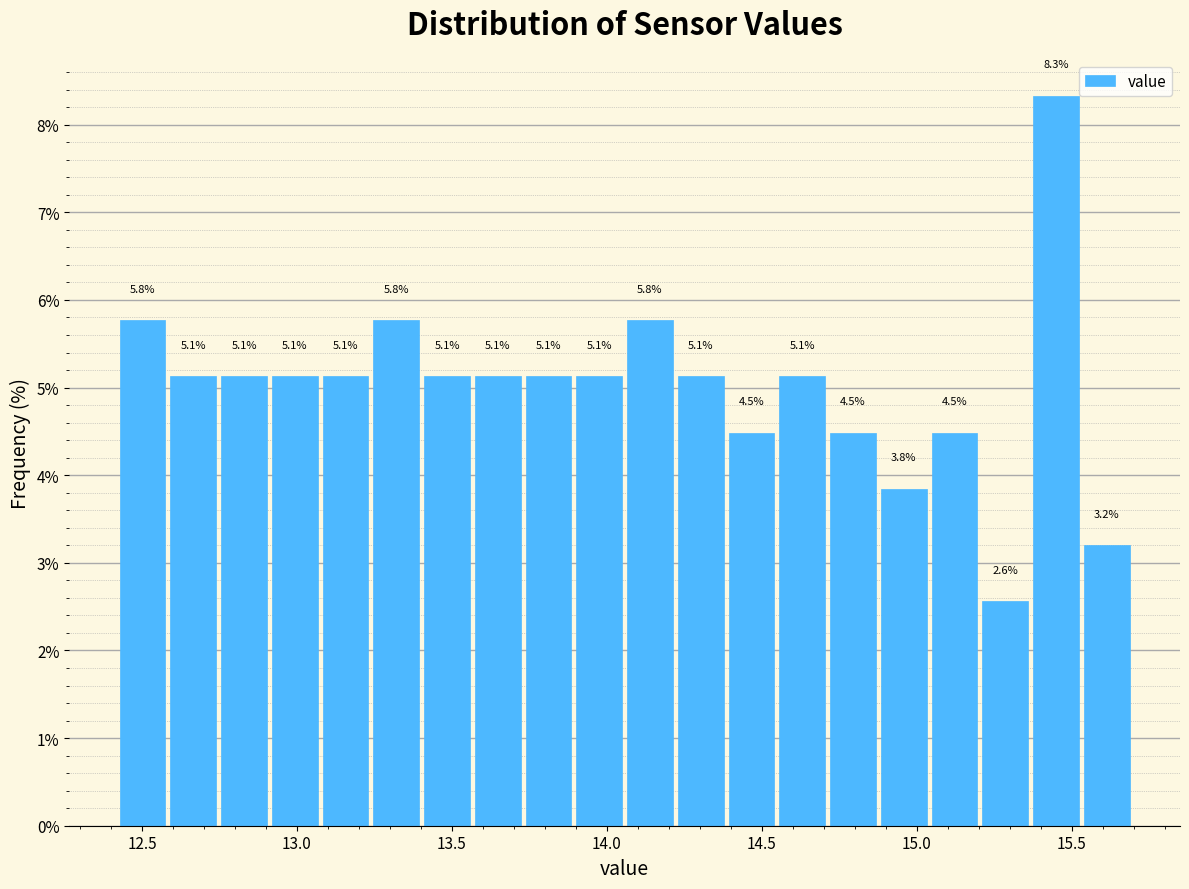

Around what value on the x-axis is the tallest bar? Give the approximate position of its centre, as read against the axis.

15.45